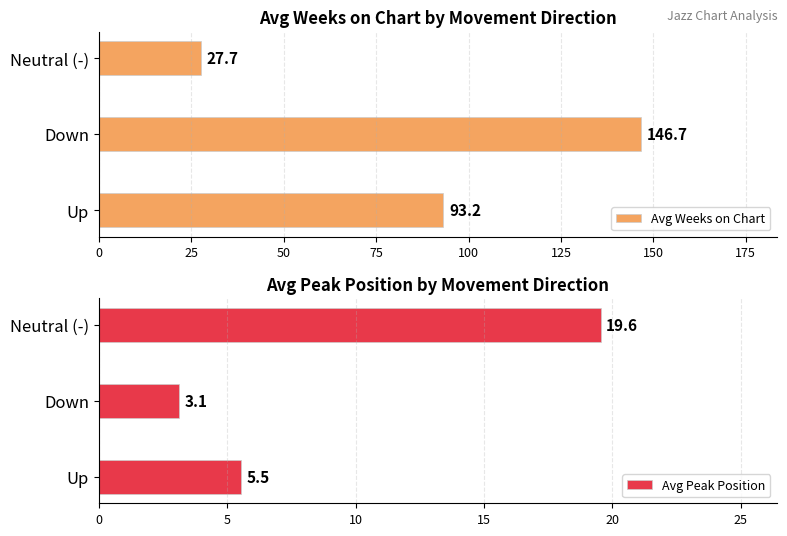

The Avg Weeks on Chart series shows 235.9 at Down. True or false?

False